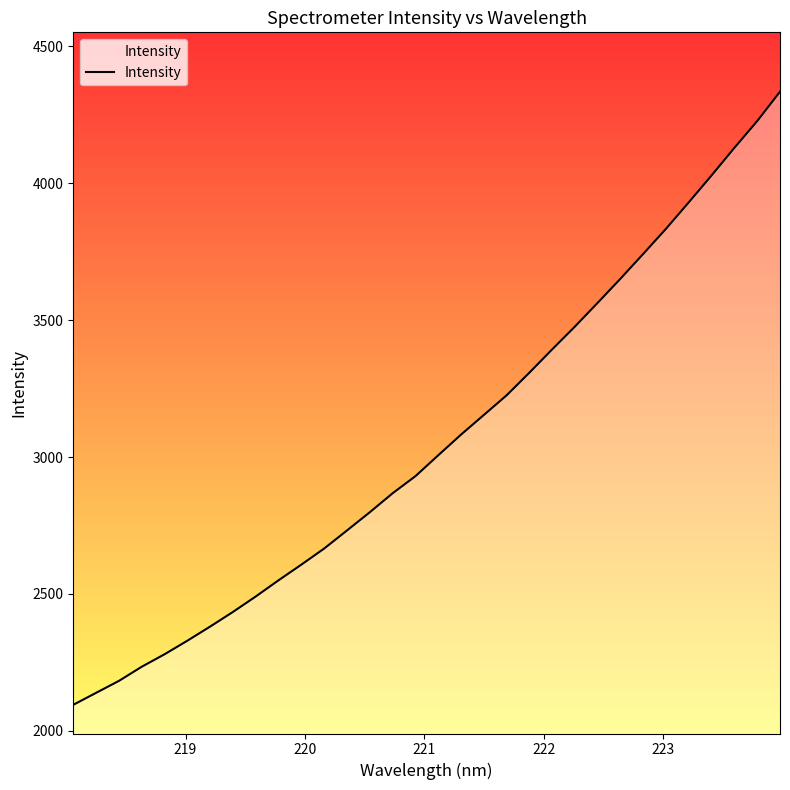

True or false: there are more than 2 points higher than both neighbors.

False